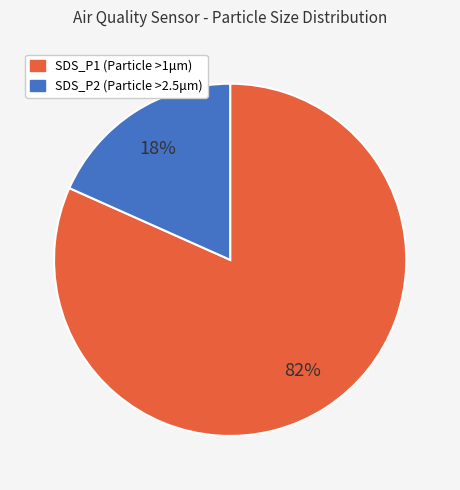

To the nearest percent, what is the average slice percentage?

50%